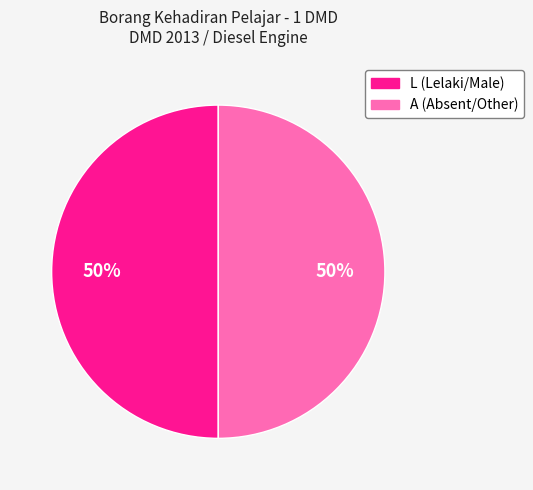

Is it true that L is 37% of the pie?

False